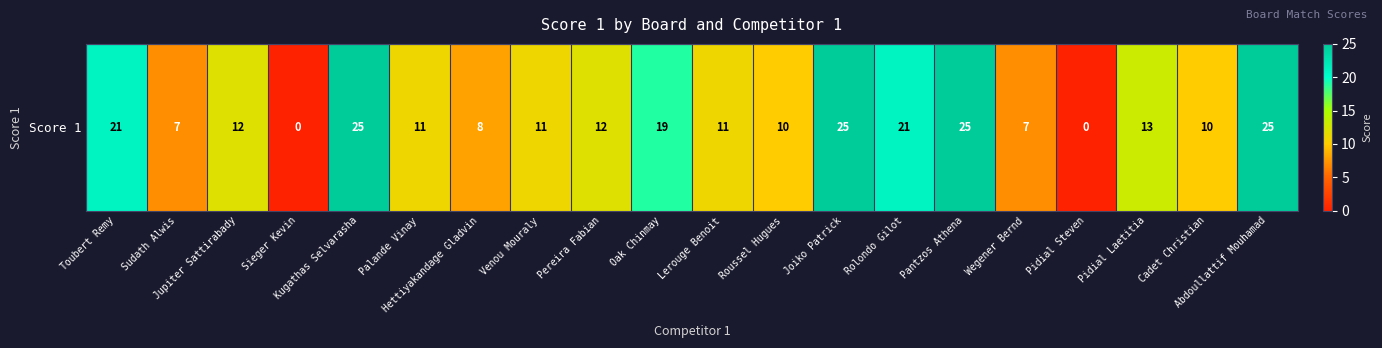

How many positive values are there?

18